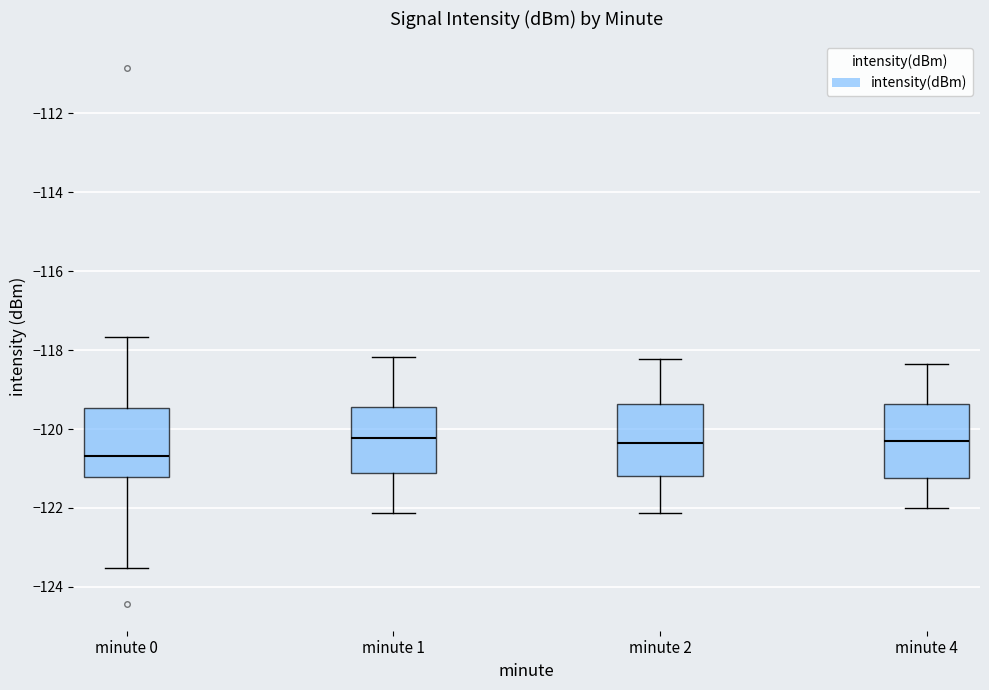

Reading left to right, transcribe this box plot: for each box, give where its median line is, the range the box spans, and where its two whiskers end, as read against the y-axis. The values are not printed on the chart, so give them approximately, as read against the axis.

minute 0: median -120.6, box -121.2 to -119.4, whiskers -123.6 to -117.6
minute 1: median -120.2, box -121.2 to -119.4, whiskers -122.2 to -118.2
minute 2: median -120.4, box -121.2 to -119.4, whiskers -122.2 to -118.2
minute 4: median -120.2, box -121.2 to -119.4, whiskers -122.0 to -118.4